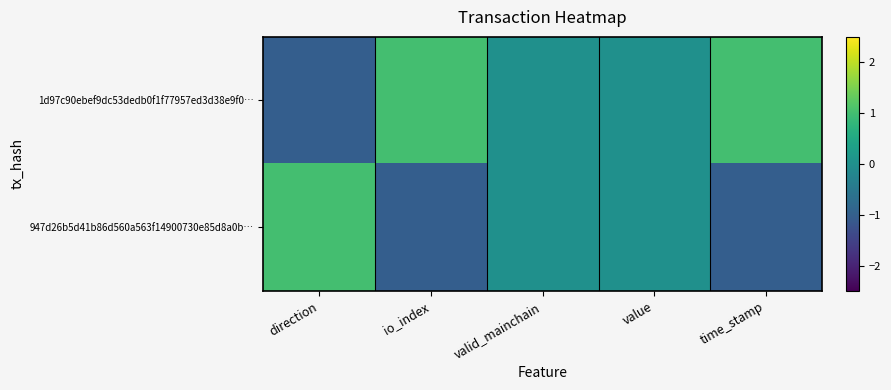

Reading right to left, transcribe all the data shown in this chart.

1d97c90ebef9dc53dedb0f1f77957ed3d38e9f0…: time_stamp=1	value=0	valid_mainchain=0	io_index=1	direction=-1
947d26b5d41b86d560a563f14900730e85d8a0b…: time_stamp=-1	value=0	valid_mainchain=0	io_index=-1	direction=1